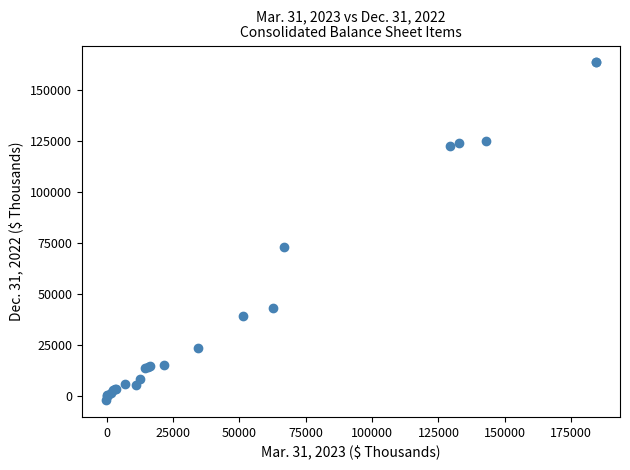

What Y value in the scatter plot is closest to 80860?

73015